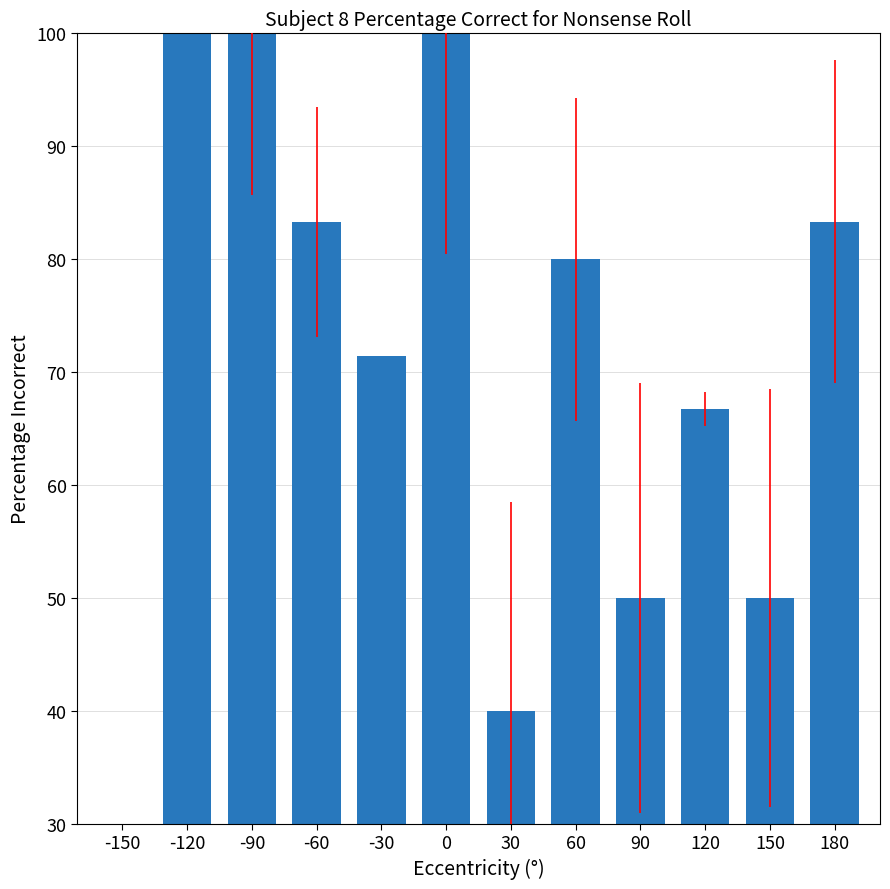

True or false: the data shows 40.0 at 30.

True